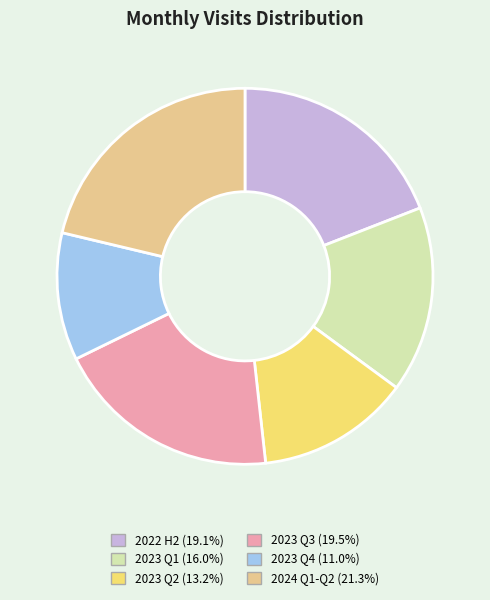

Is there any slice that represents more than half of the pie?

No